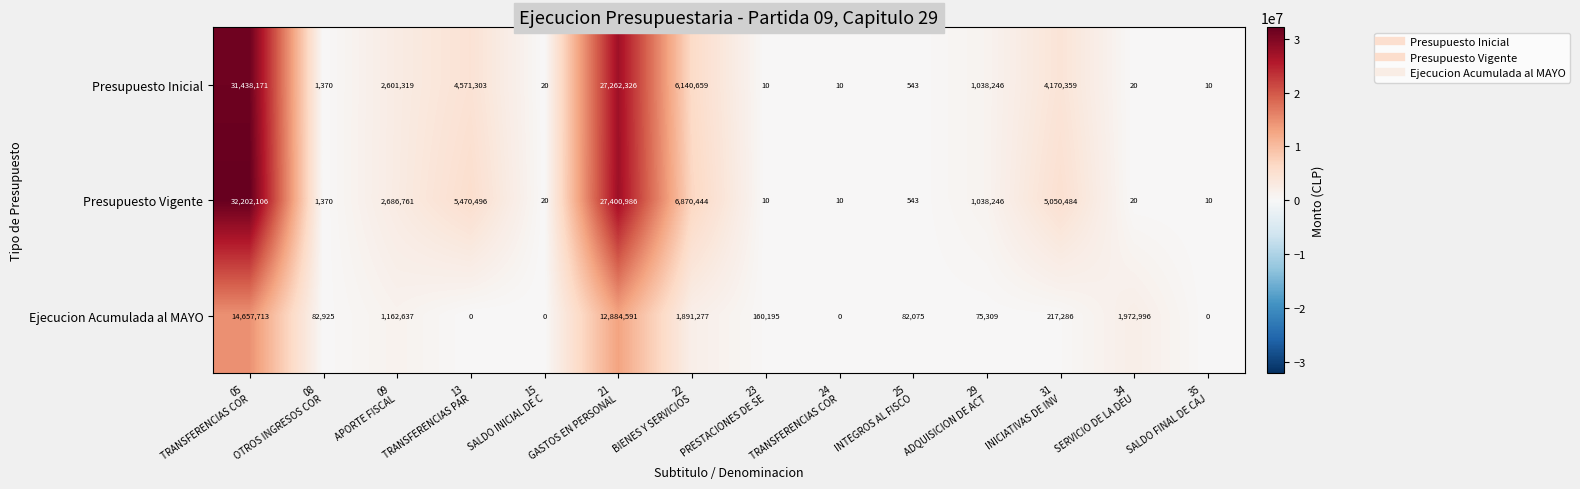

Which series has the largest total across all categories?

Presupuesto Vigente